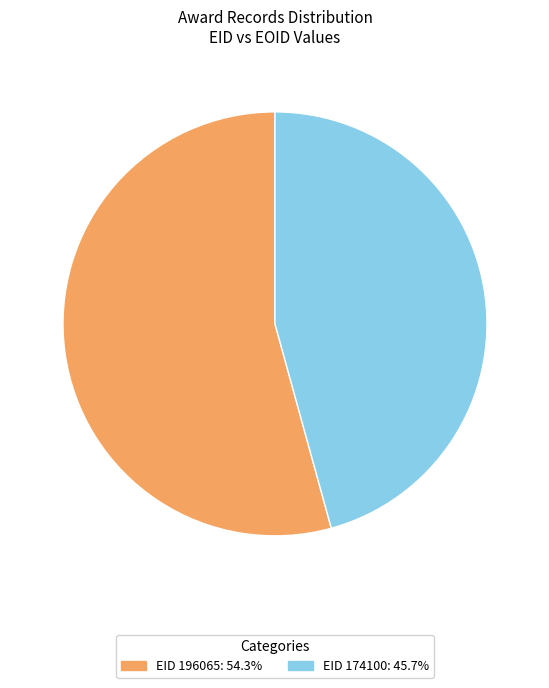

Is EID 174100: 45.7% the majority of the pie?

No